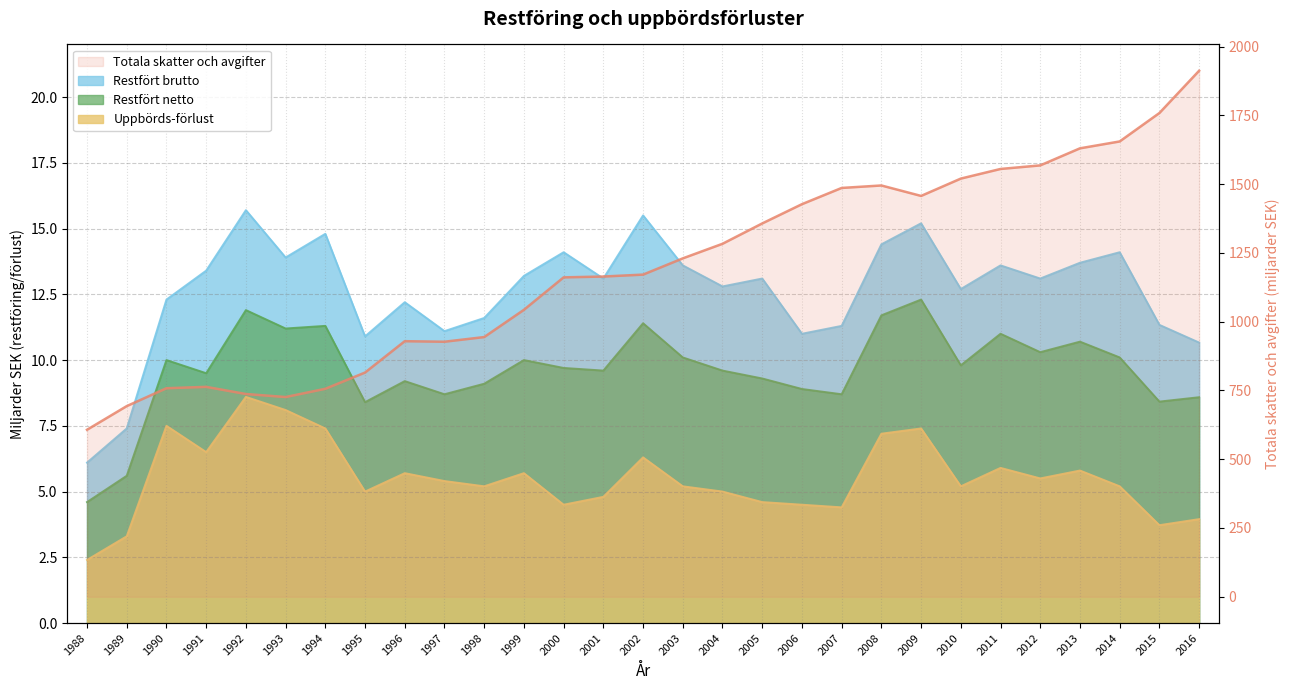

In Restfört netto, how many points are lower than both neighbors (excluding endpoints)?

9